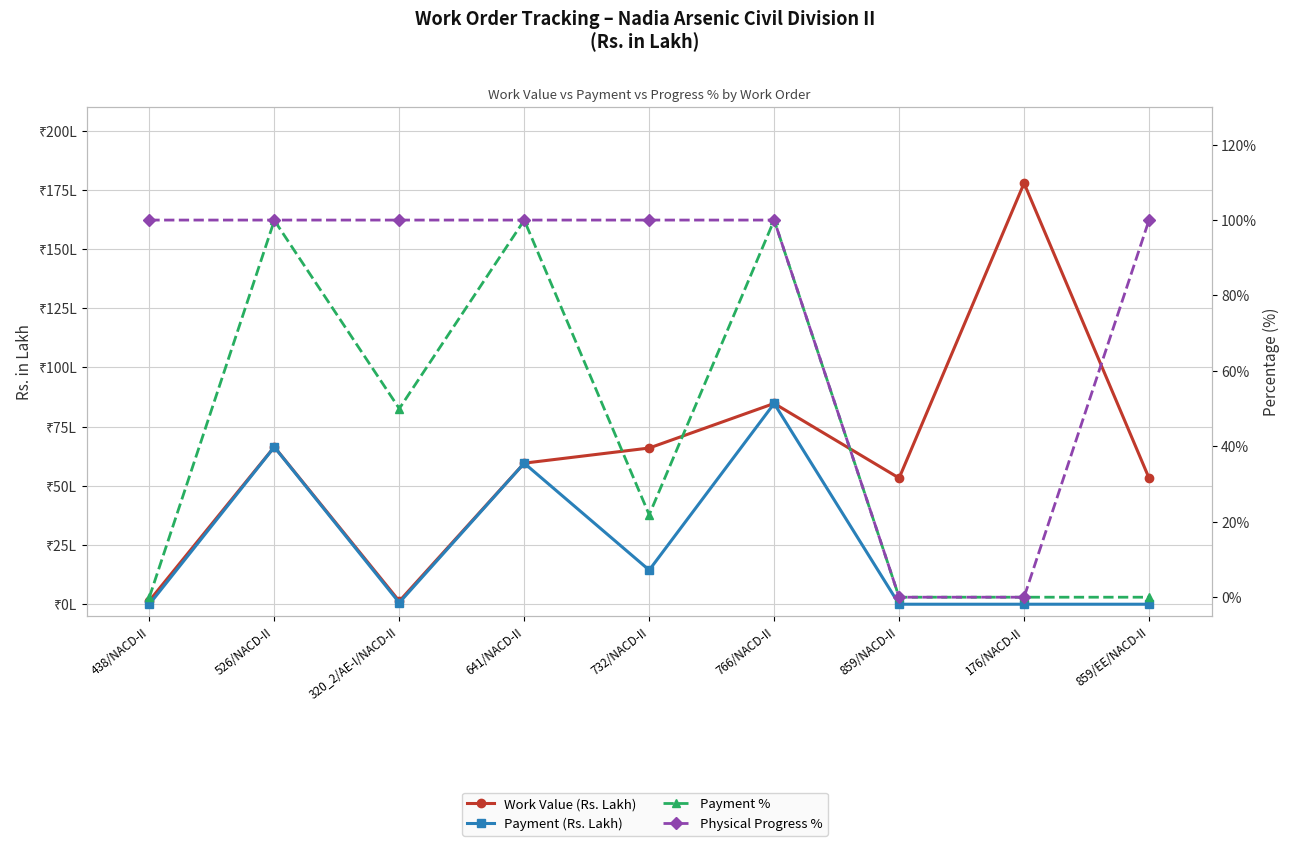

What is the difference between the Physical Progress % values at 176/NACD-II and 859/EE/NACD-II?

100.0